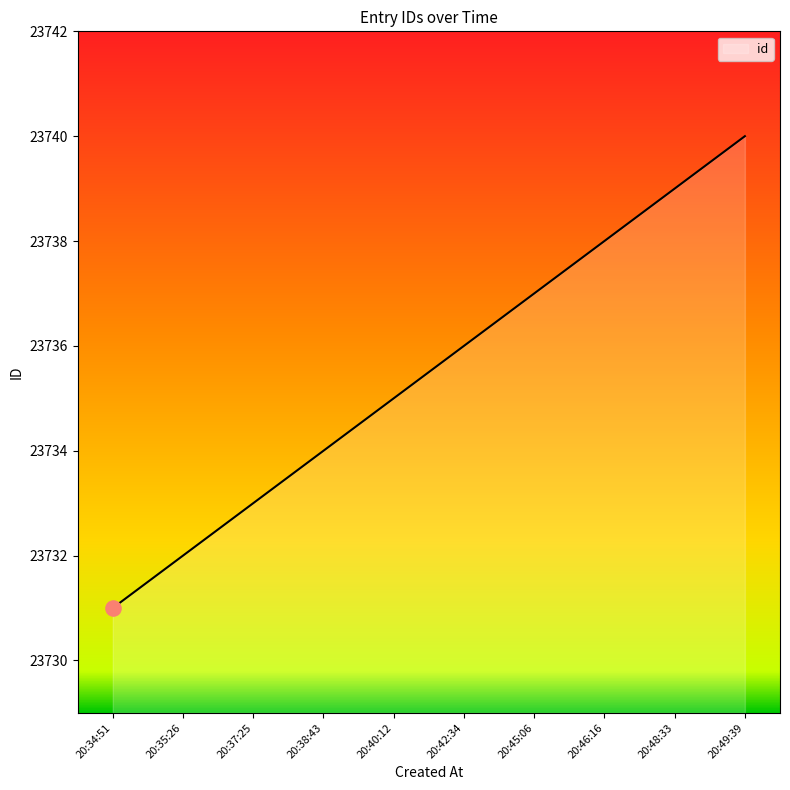

What is the change in value from 20:38:43 to 20:49:39?

+6